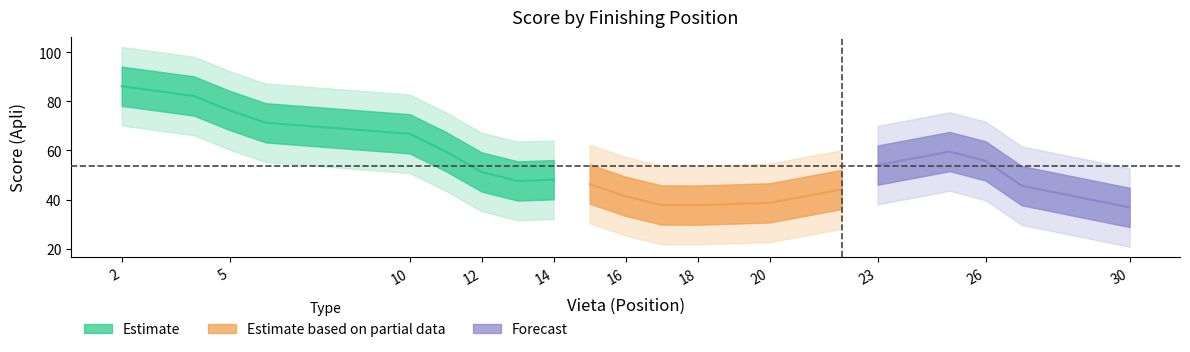

The value at 26 is 53. True or false?

False